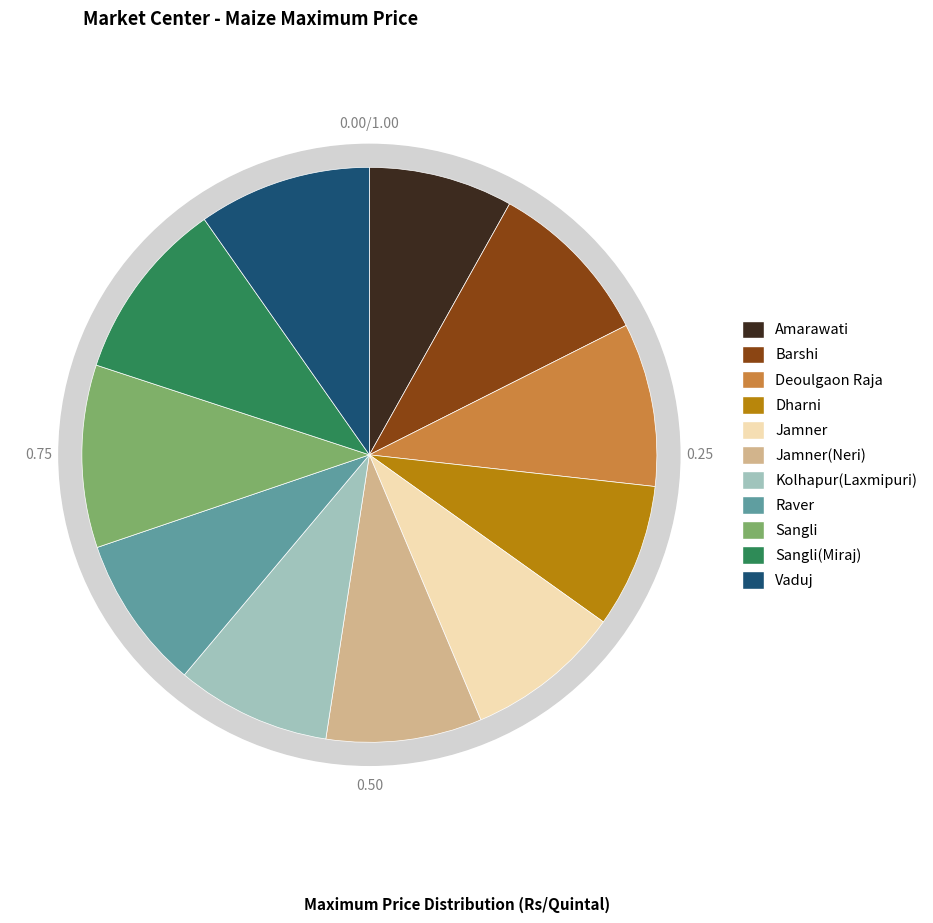

The Vaduj slice represents 21% of the pie. True or false?

False